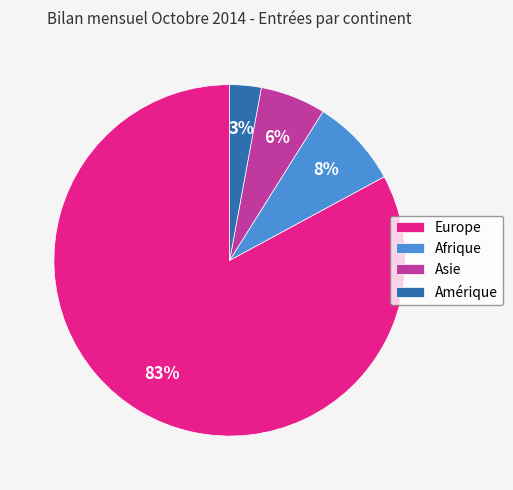

What is the majority slice?

Europe